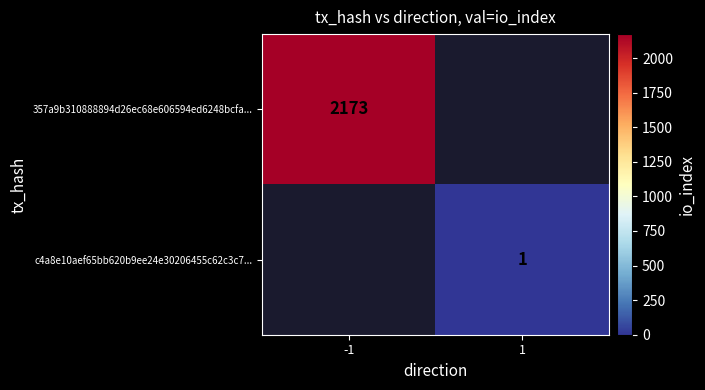

Is the value of c4a8e10aef65bb620b9ee24e30206455c62c3c7... at 1 greater than the value of 357a9b310888894d26ec68e606594ed6248bcfa... at -1?

No